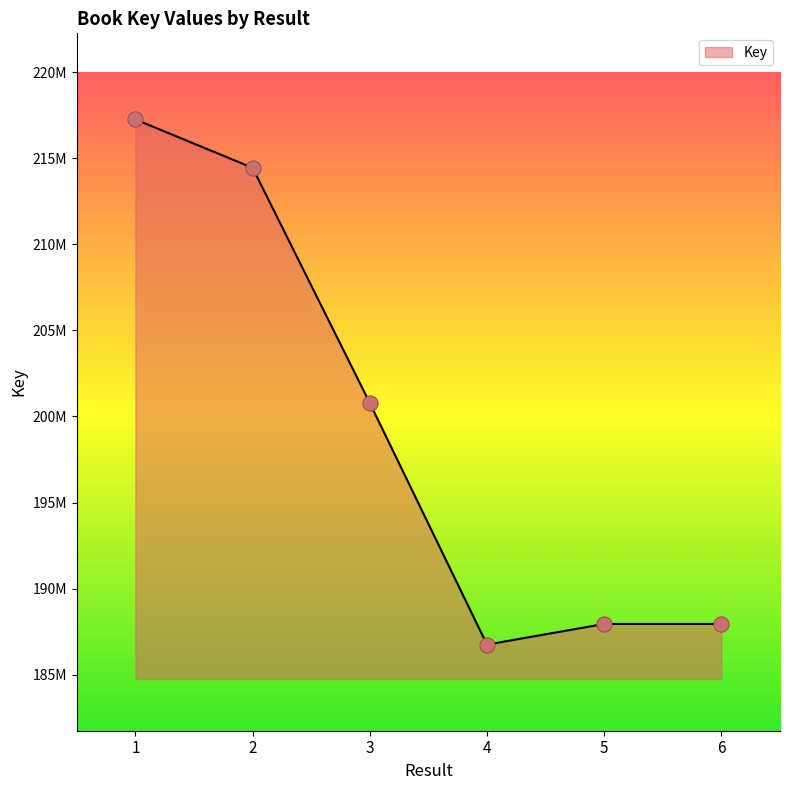

Does the chart have visible grid lines?

No